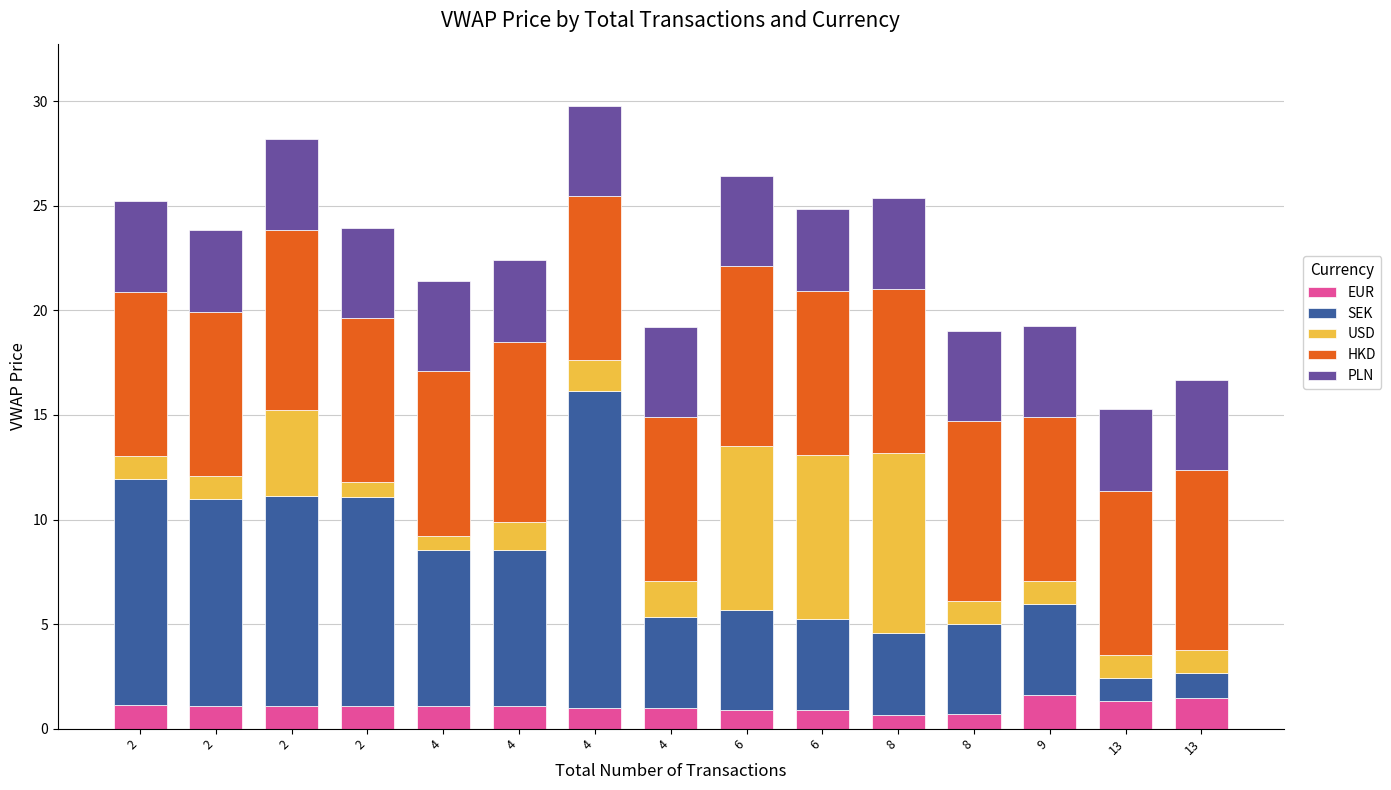

Which series has the largest range (max minus min)?

SEK